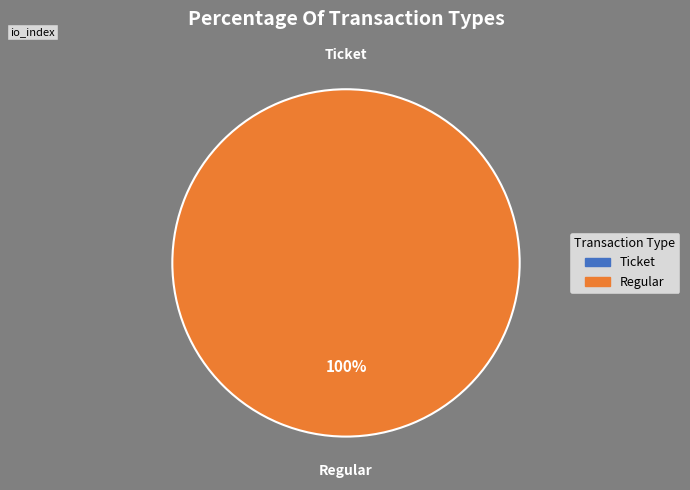

To the nearest percent, what is the difference between the largest and smallest slice percentages?

100%